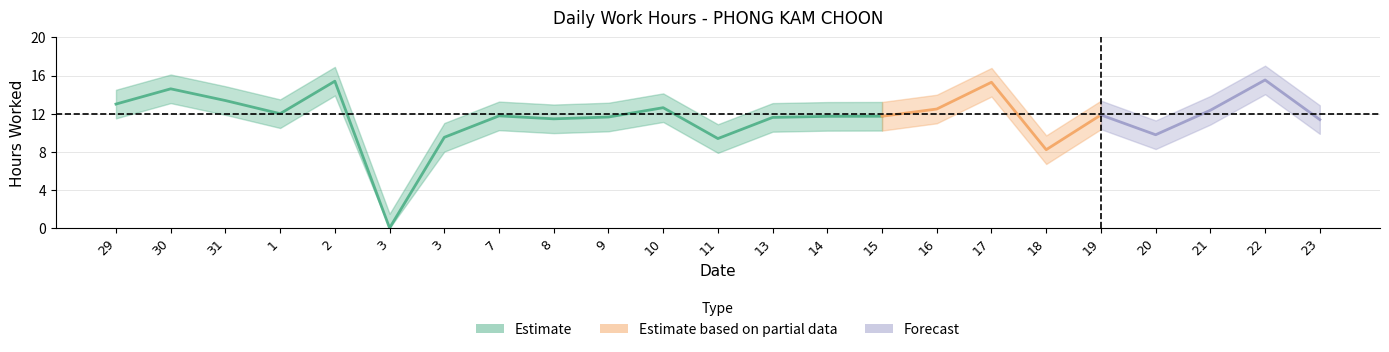

At which category does the chart reach its peak across all series?

22